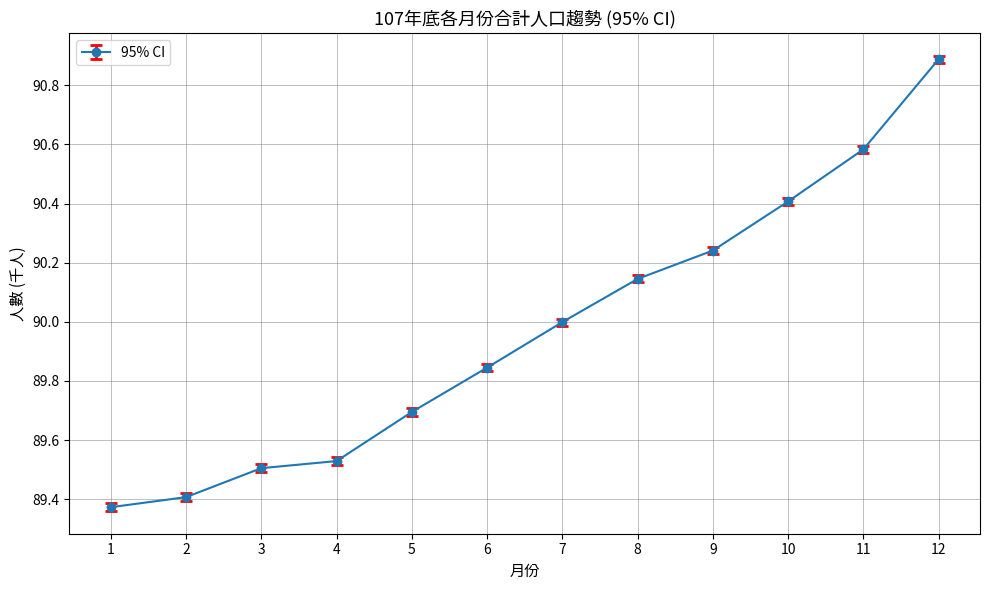

What is the maximum value shown in the chart?

90.9